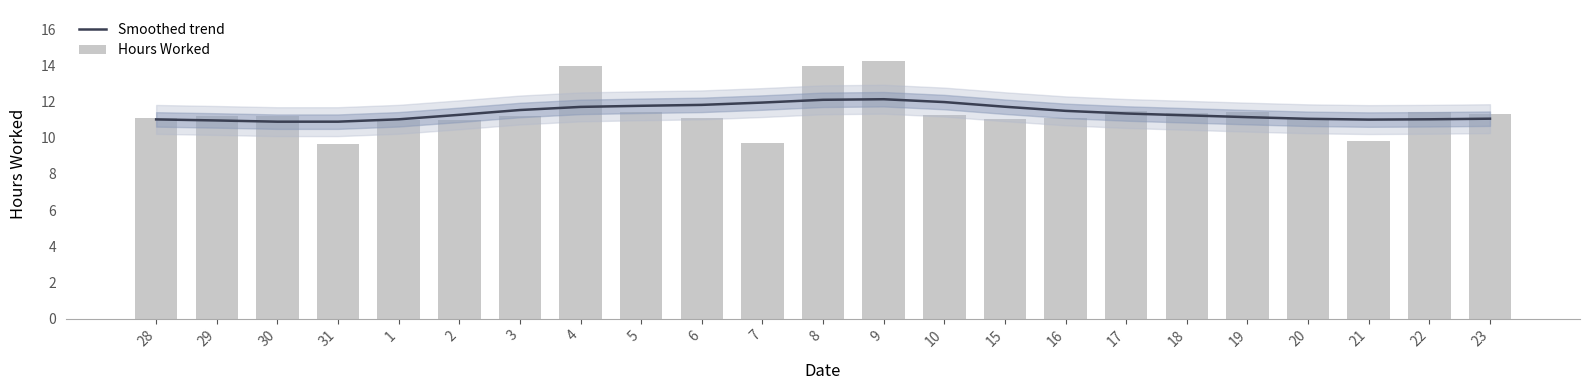

How many distinct data groups are displayed?

2